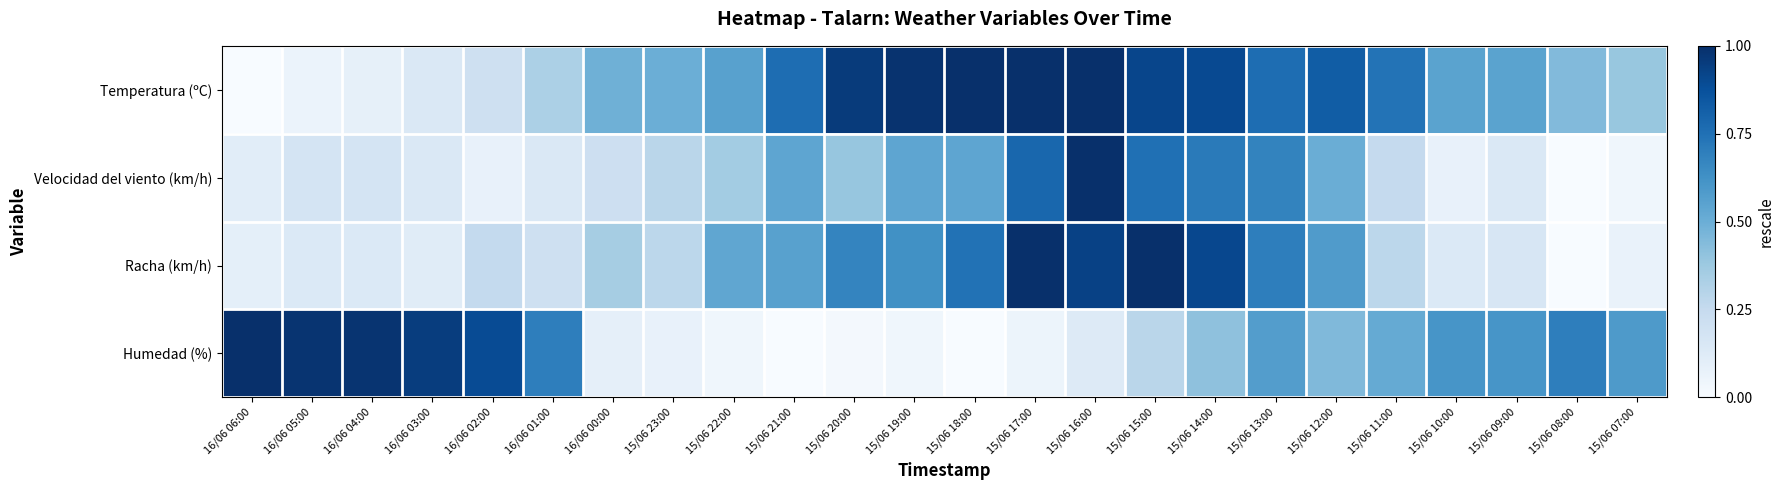

Which series has the widest spread of values?

Temperatura (ºC)